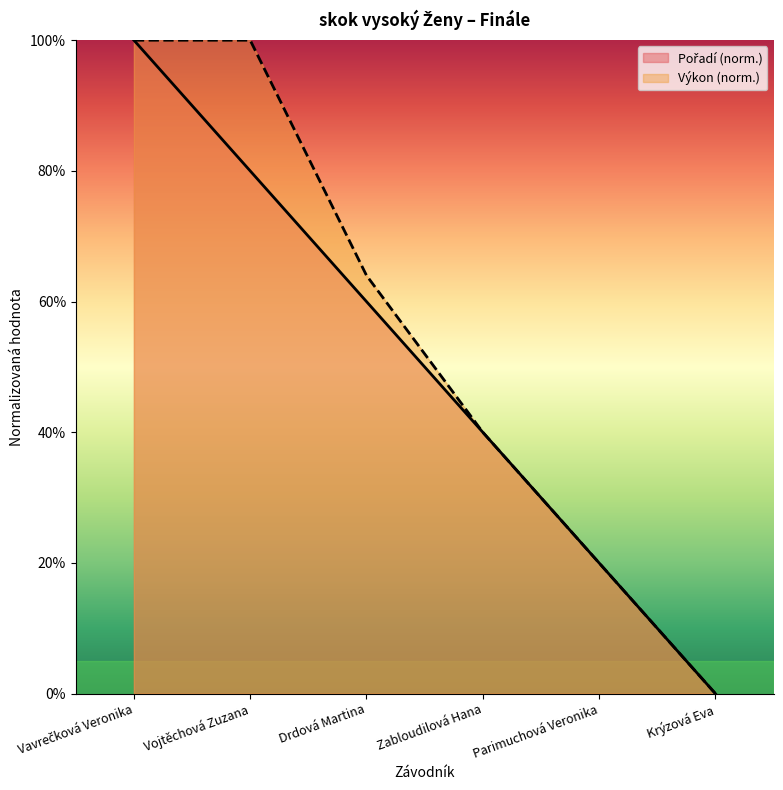

Rank the series by their maximum value, from lowest to highest.

Výkon, Pořadí